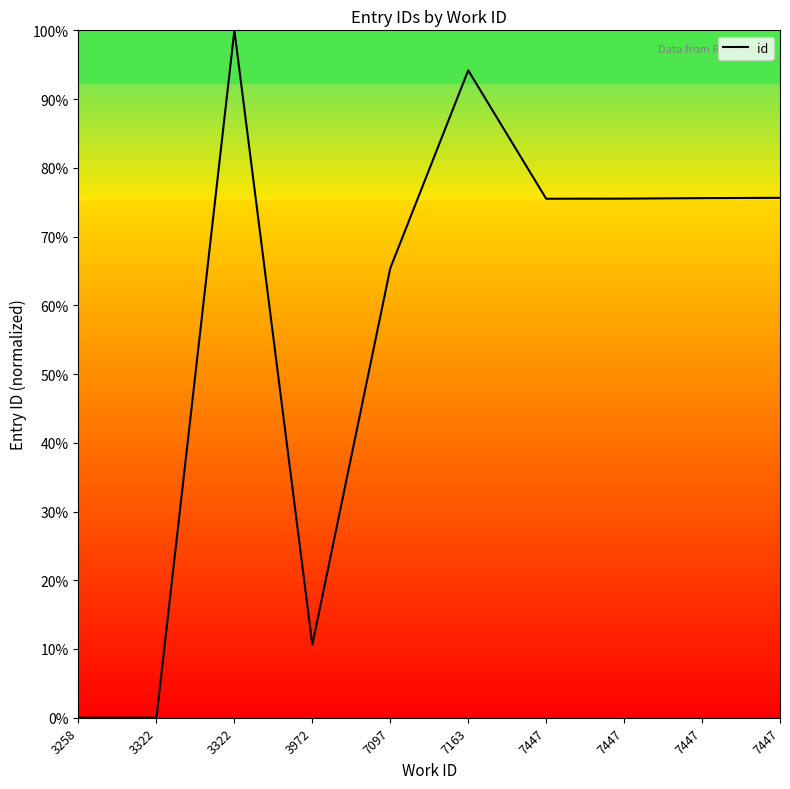

Count the number of data series in this chart.

1